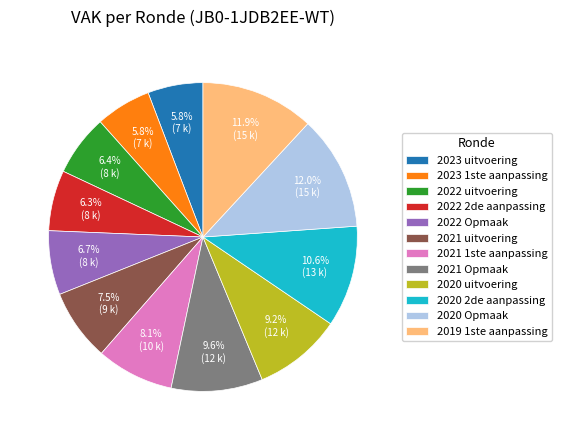

True or false: 2023 uitvoering accounts for 1% of the total.

False